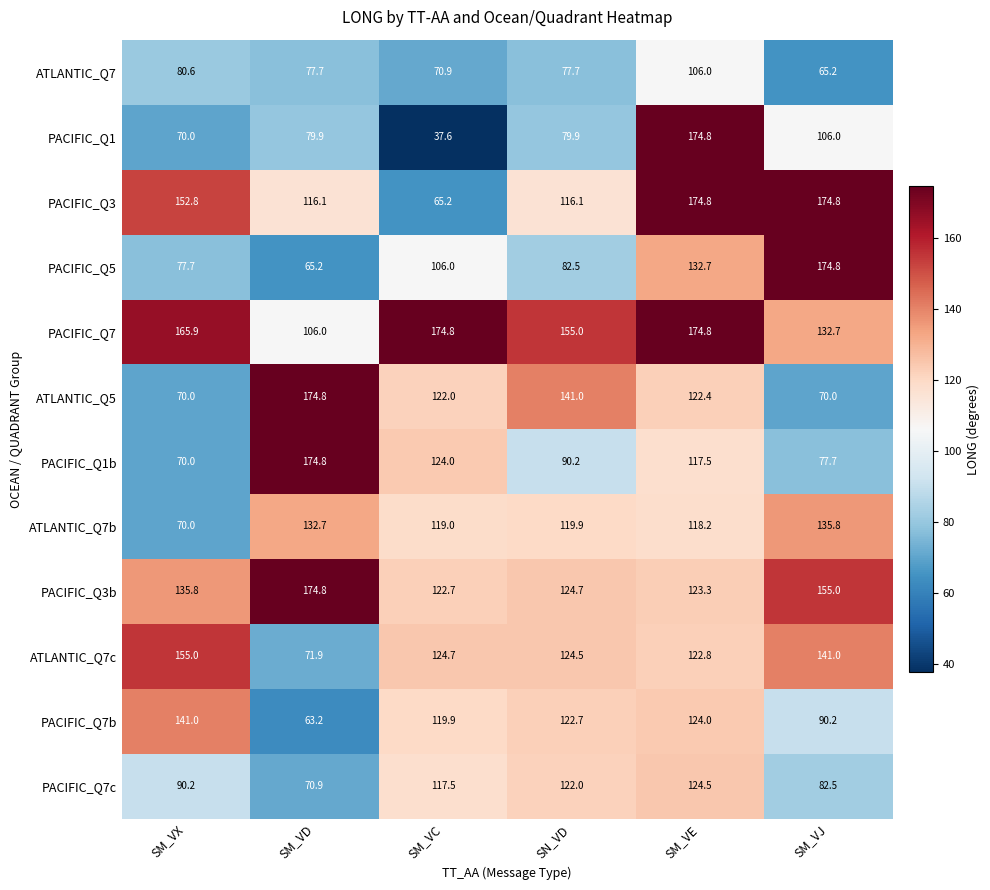

The PACIFIC_Q7b series shows 124.0 at SM_VE. True or false?

True